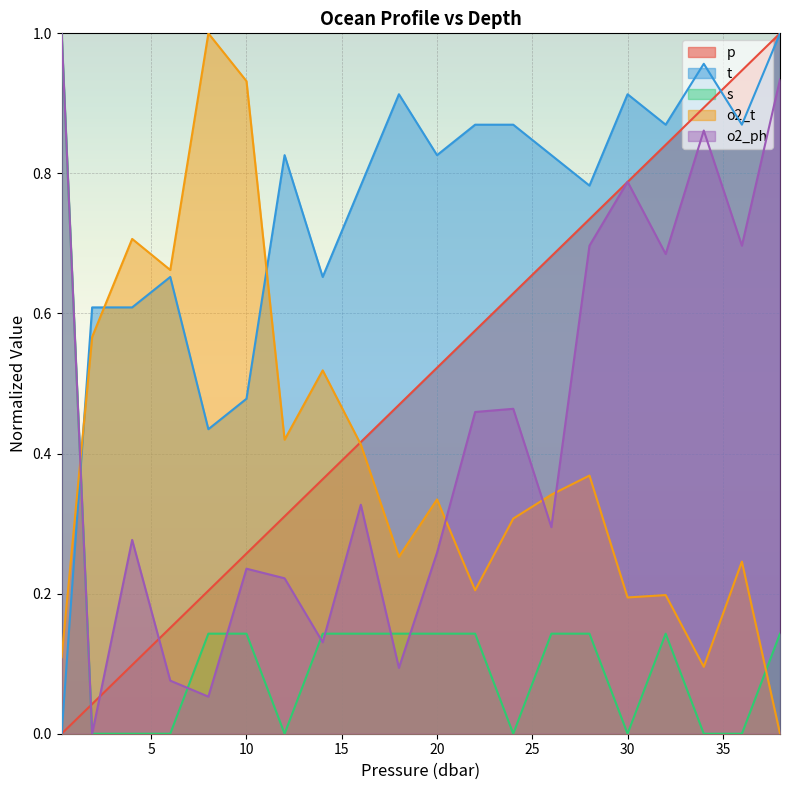

How many times do o2_t and t cross each other?

3